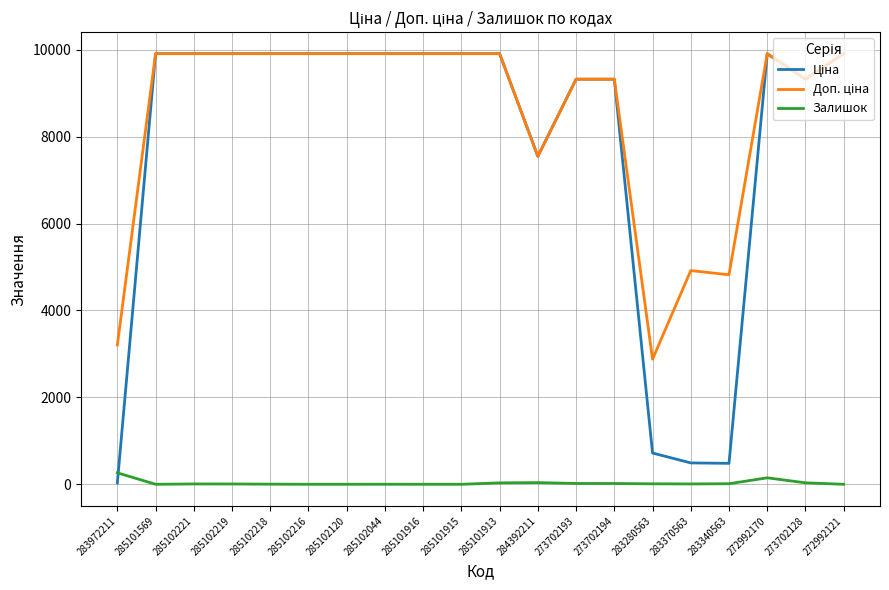

True or false: Залишок has a value of 0.0 at 285101569.

True